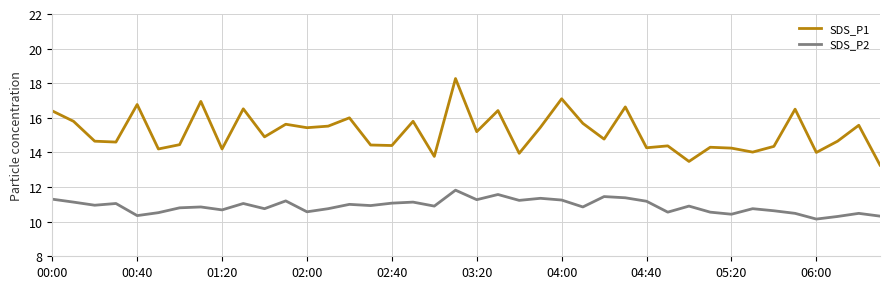

Which series has the widest spread of values?

SDS_P1